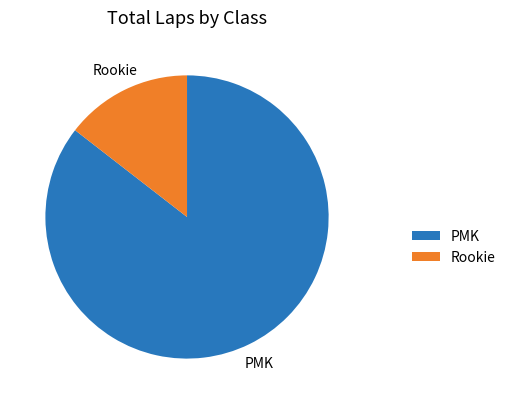

Approximately how many times larger is the value at PMK compared to Rookie?

5.9